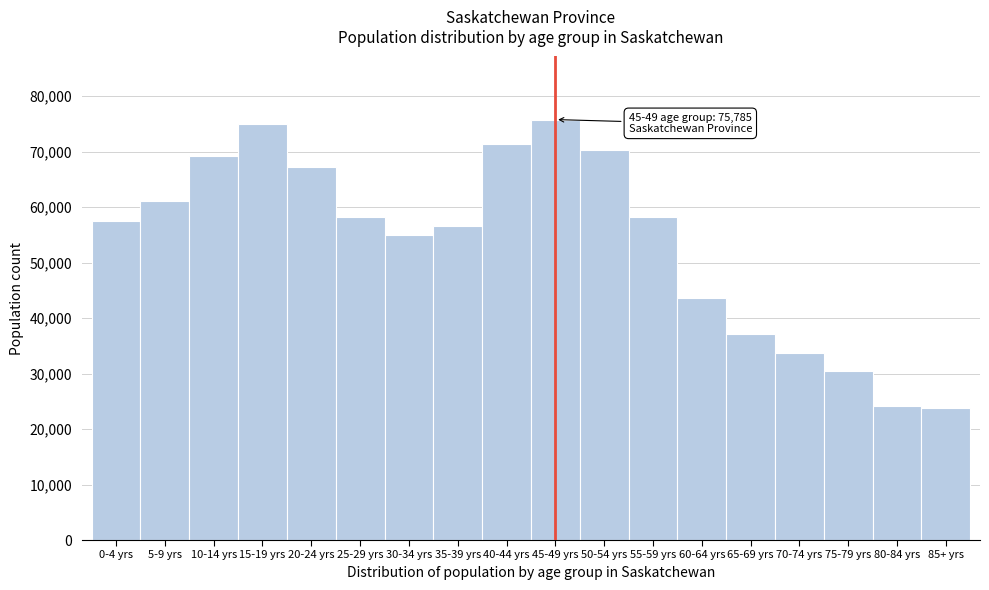

What is the value of the 14th bar from the left?

37110